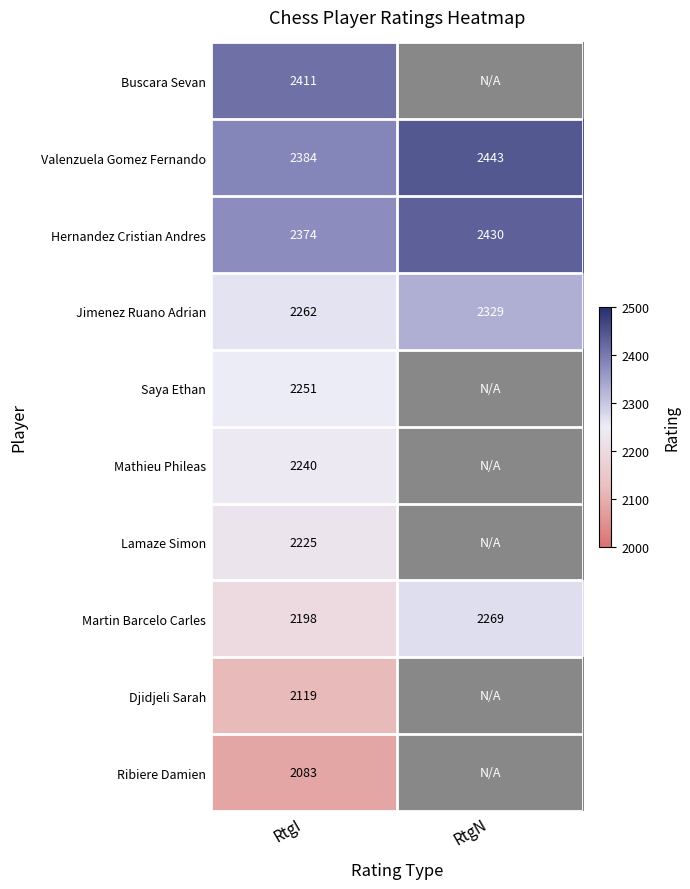

What is the spread (max minus min) of values at RtgI?

328